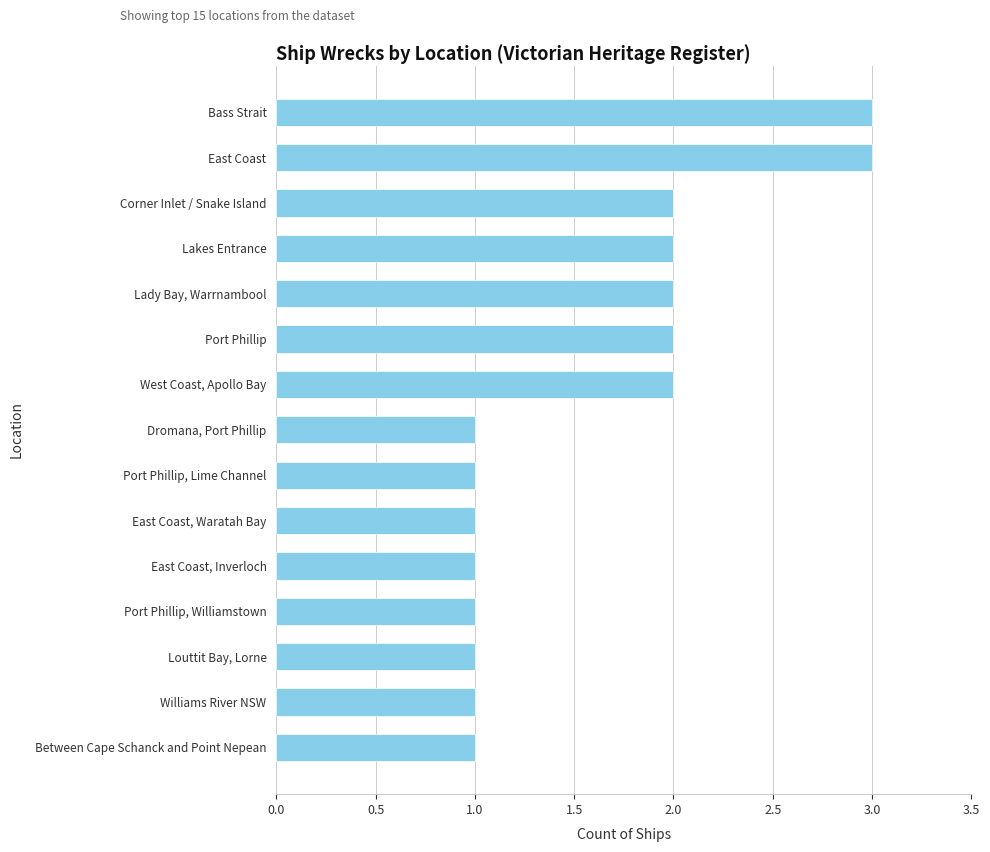

What is the sum of all values?

24